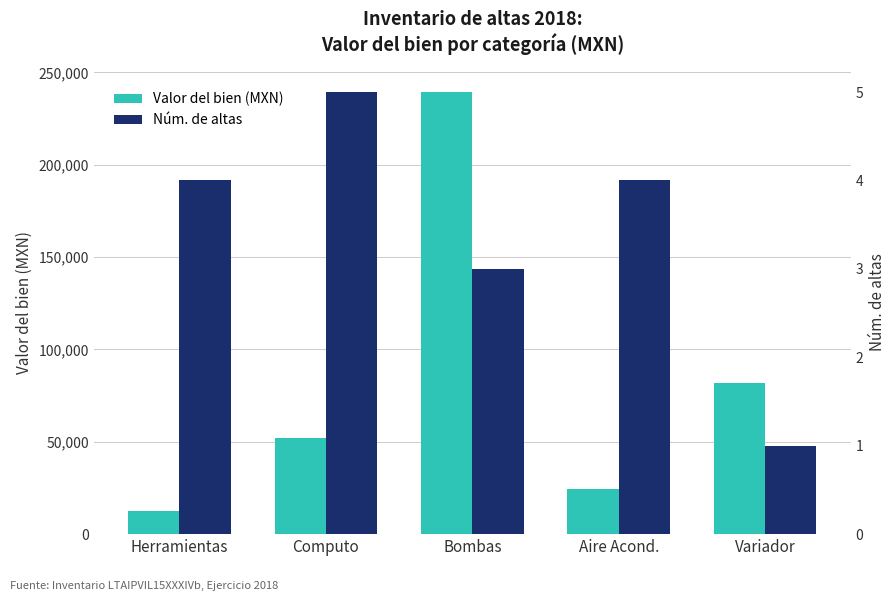

Which series has the widest spread of values?

Valor del bien (MXN)